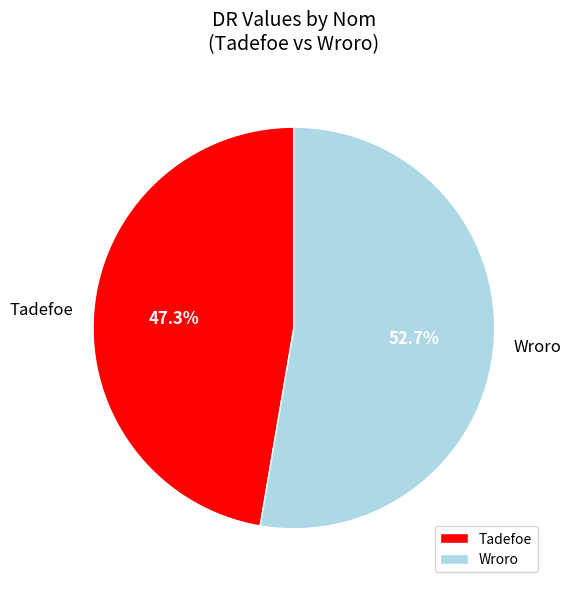

True or false: Wroro accounts for 53% of the total.

True